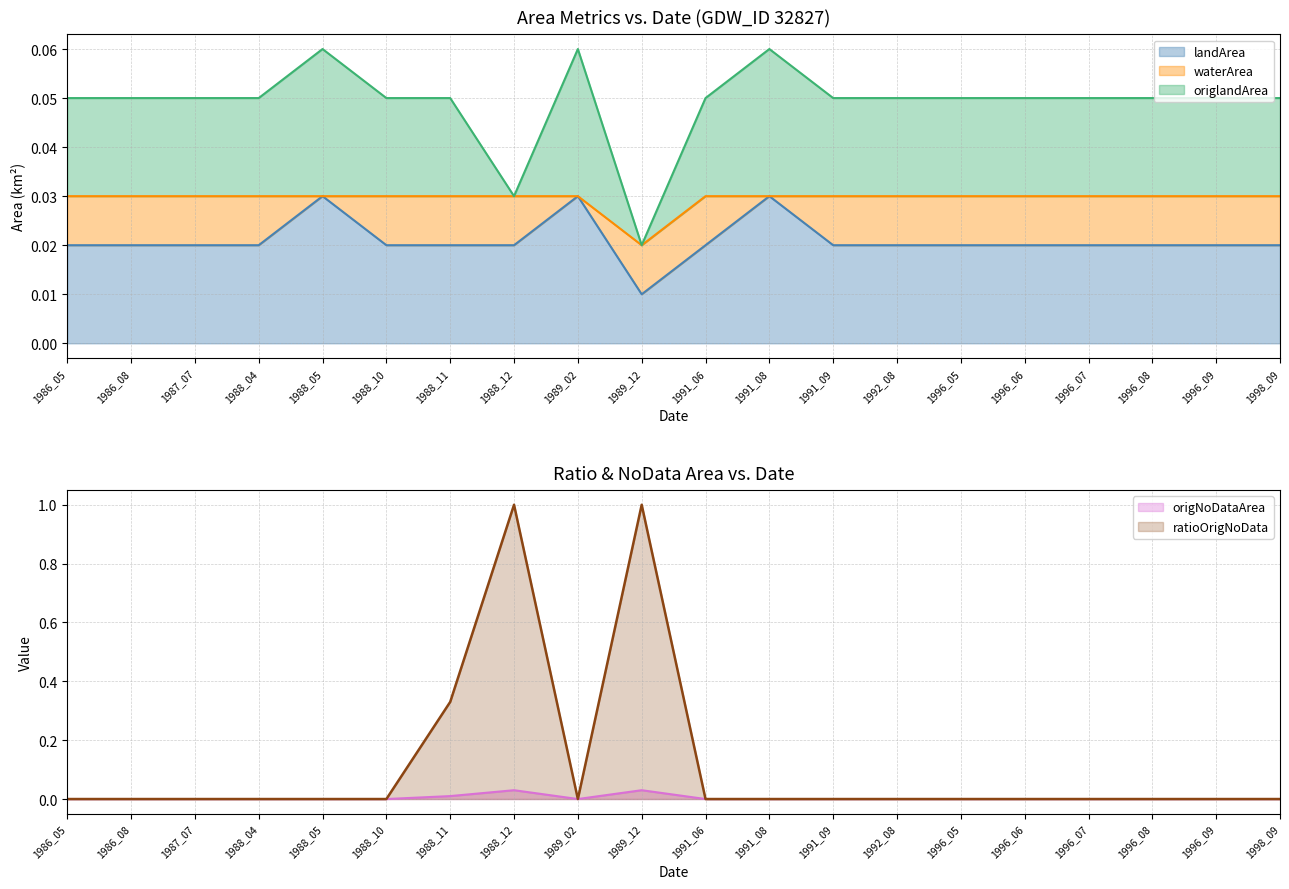

How many origNoDataArea values are between 0 and 1?

20